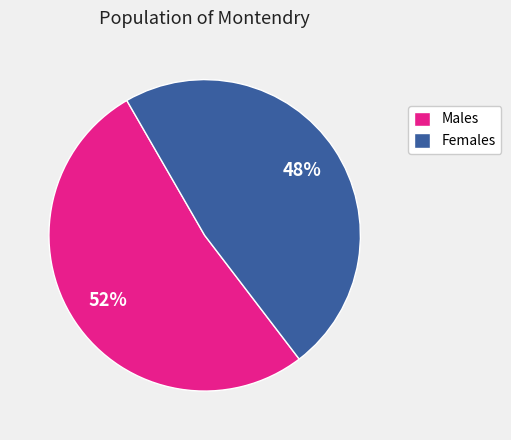

Is it true that Females is 39% of the pie?

False